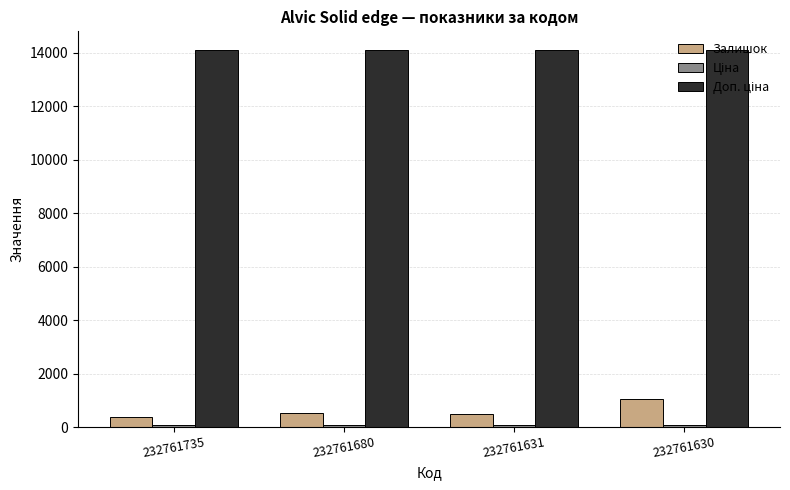

What is the difference between the maximum and minimum values in the Залишок series?

695.0